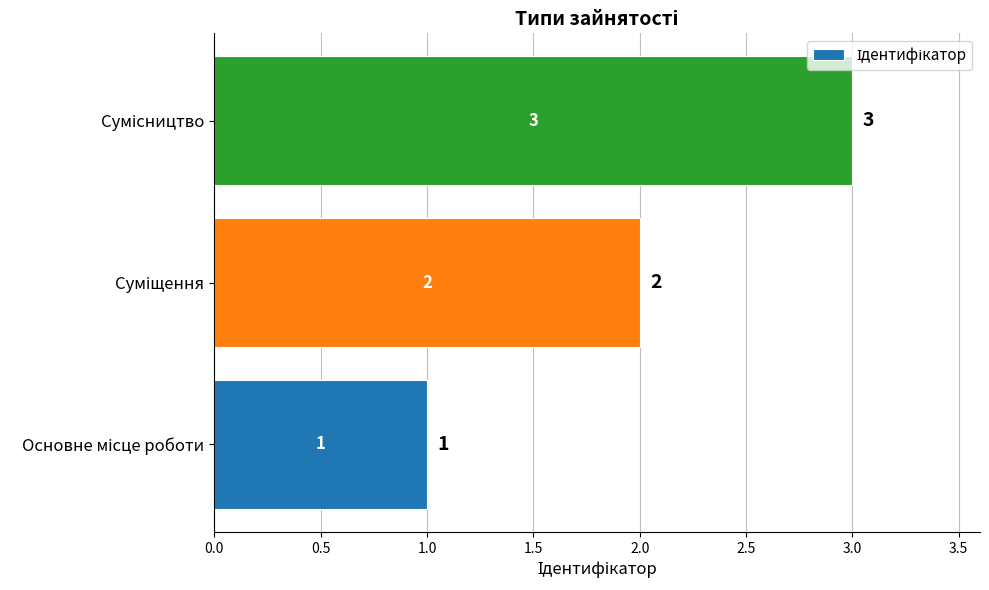

How many values are below 2?

1